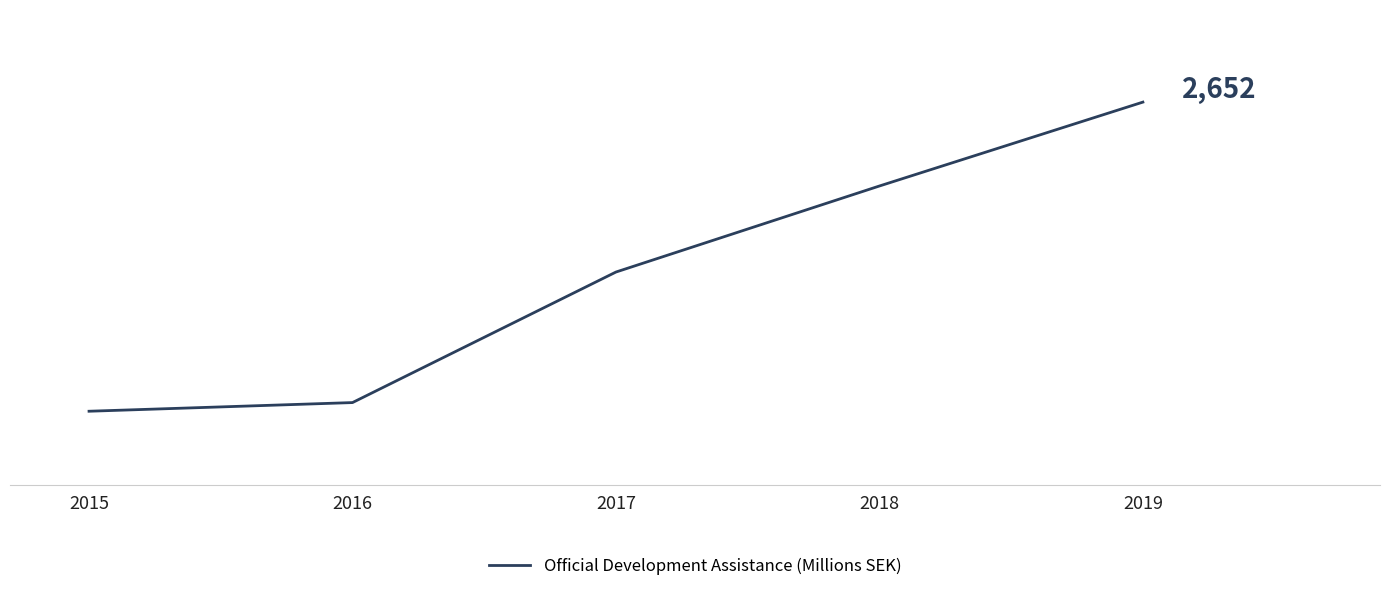

What is the approximate value at 2019?

2651.5